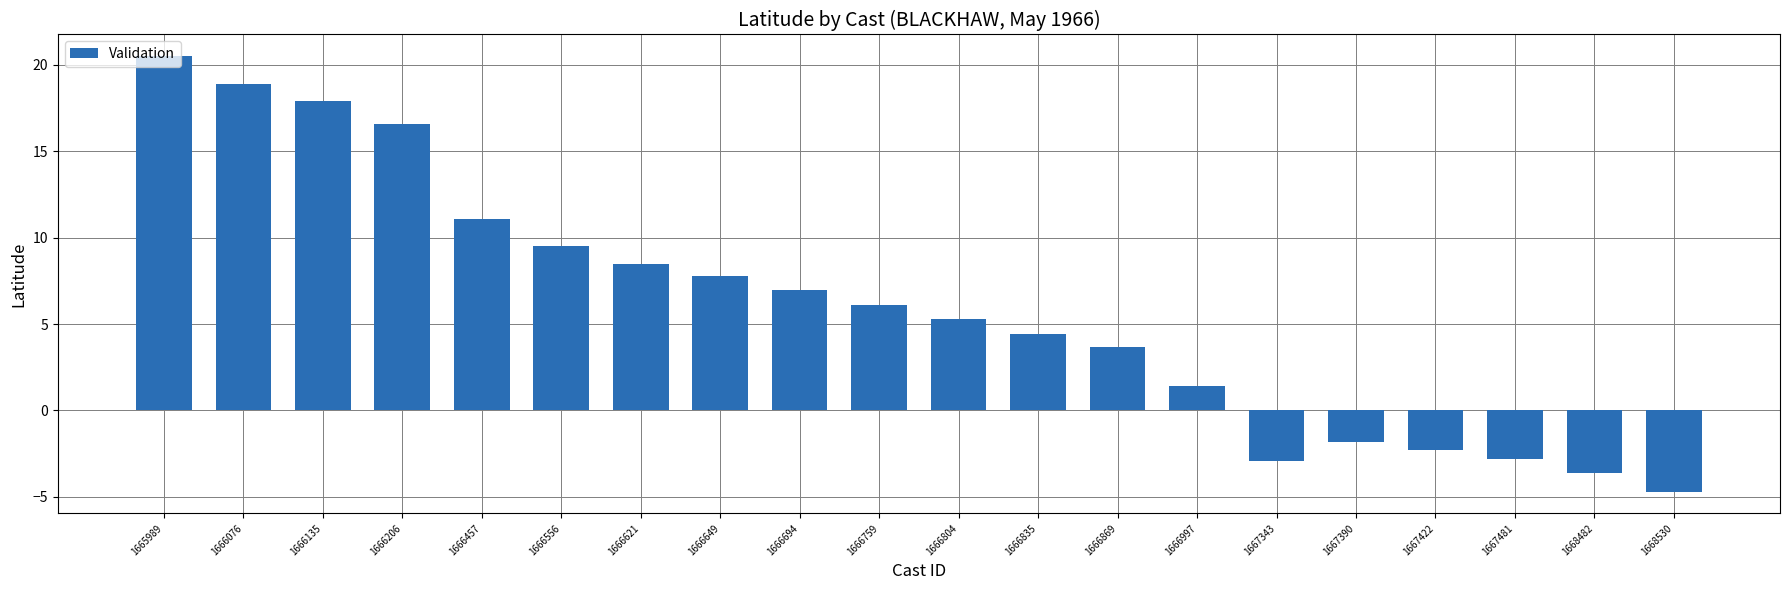

True or false: the data shows 4.4 at 1666694.

False